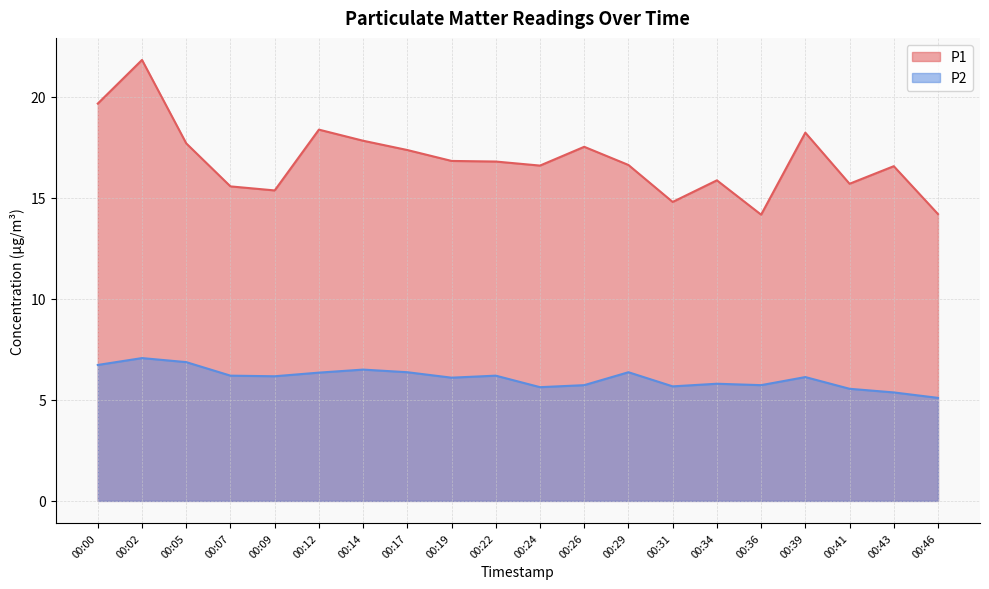

Reading left to right, extract all data points from this chart.

P1: 19.7	21.8	17.7	15.6	15.4	18.4	17.8	17.4	16.8	16.8	16.6	17.5	16.6	14.8	15.9	14.2	18.2	15.7	16.6	14.2
P2: 6.7	7.1	6.9	6.2	6.2	6.3	6.5	6.4	6.1	6.2	5.6	5.7	6.4	5.7	5.8	5.7	6.1	5.5	5.4	5.1